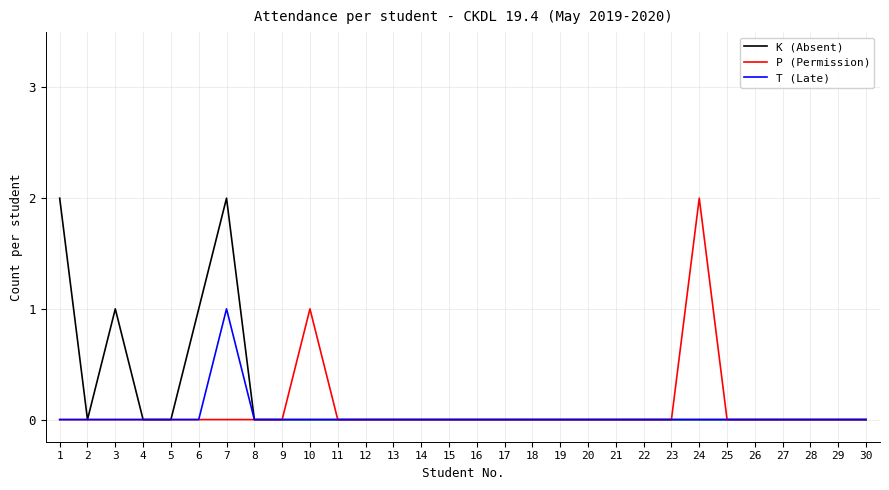

True or false: K (Absent) has a value of 0 at 18.

True